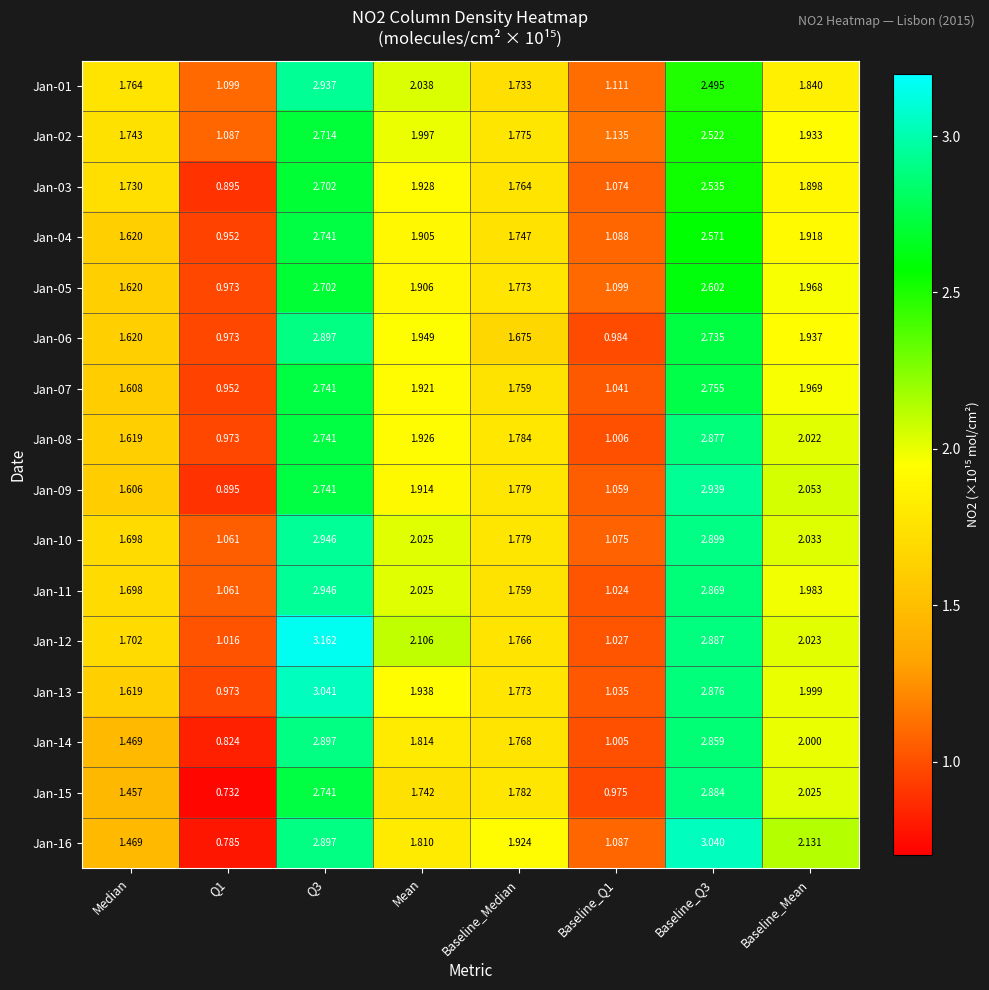

Is the value of Jan-15 at Baseline_Q3 greater than the value of Jan-05 at Baseline_Median?

Yes